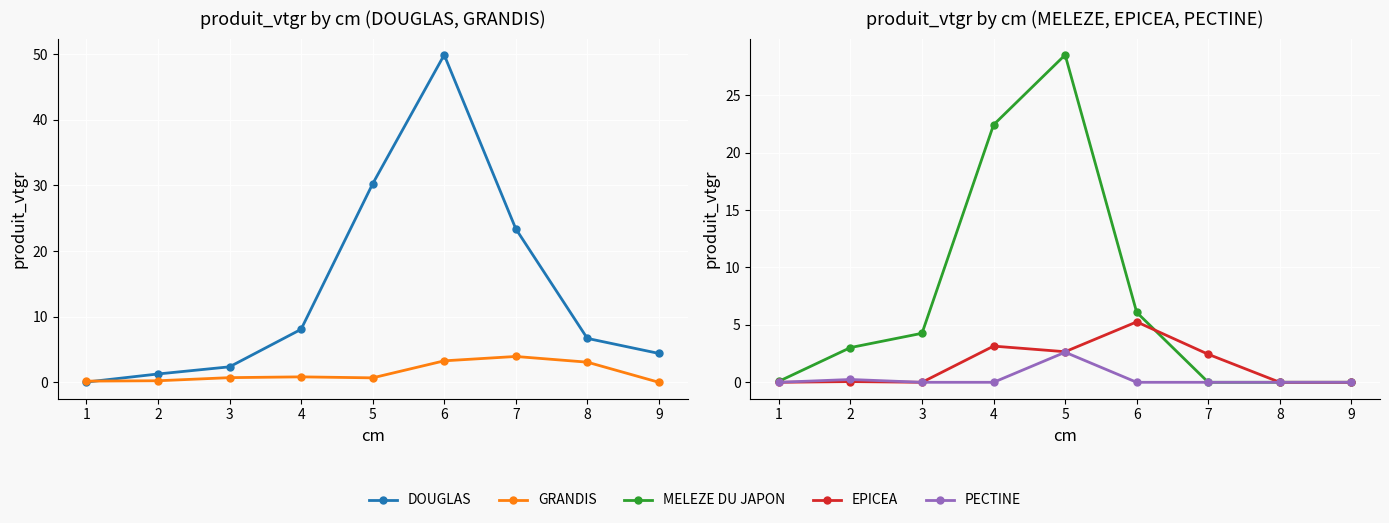

Is this an area chart (filled region under the line)?

No